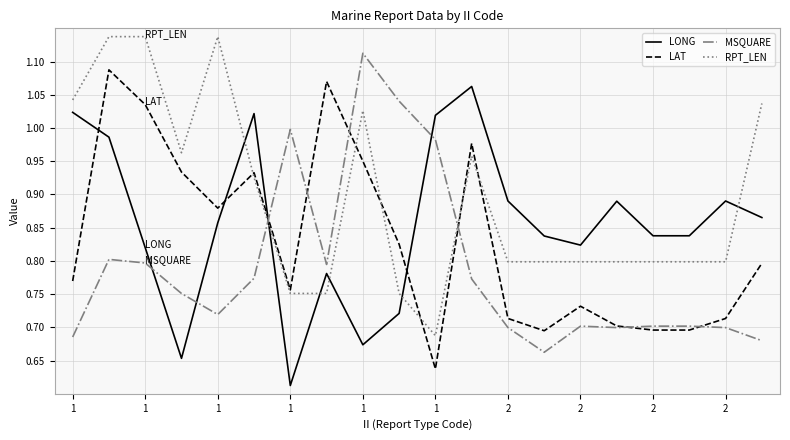

List the series in order of their overall mean, highest first.

RPT_LEN, LONG, LAT, MSQUARE